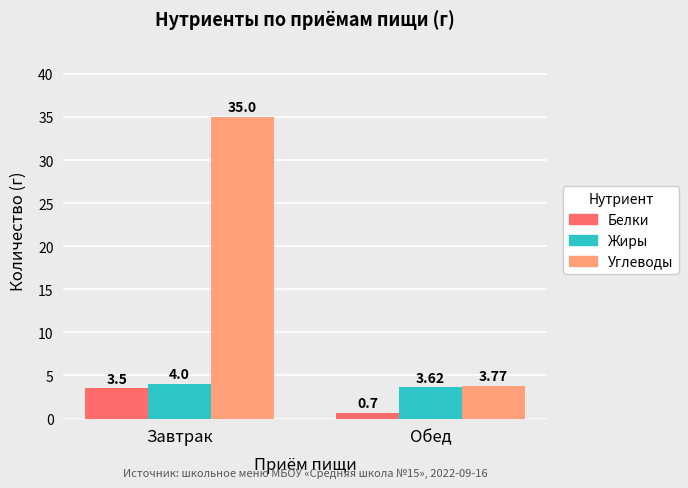

Are the bars horizontal?

No